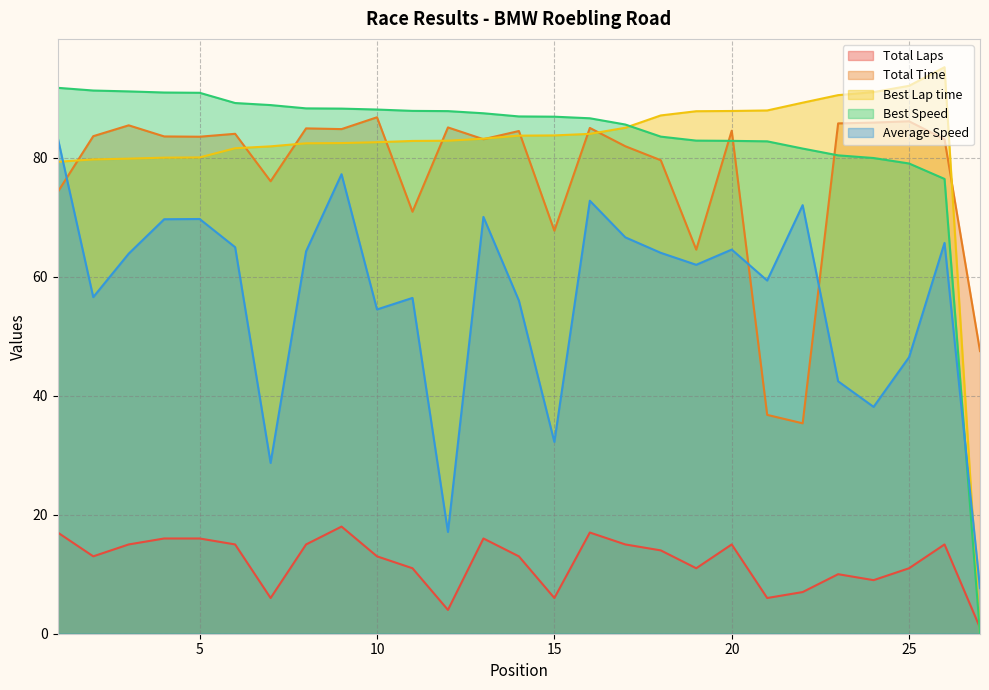

Between which two adjacent categories do Total Laps and Best Lap time first intersect?

26 and 27